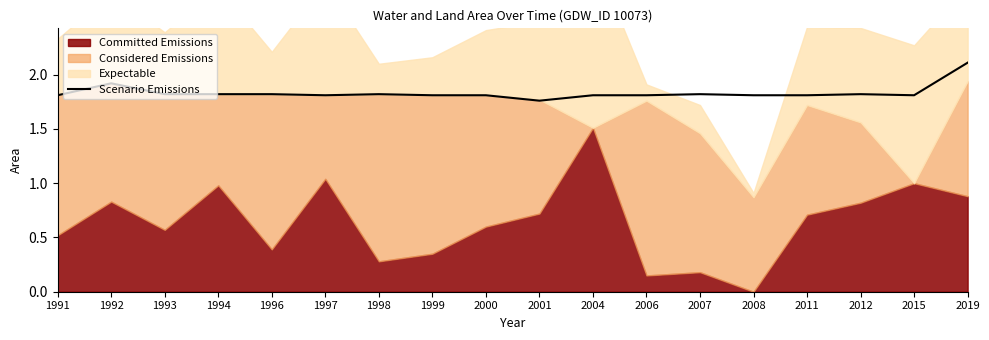

True or false: the data has more than 1 interior local peaks.

True